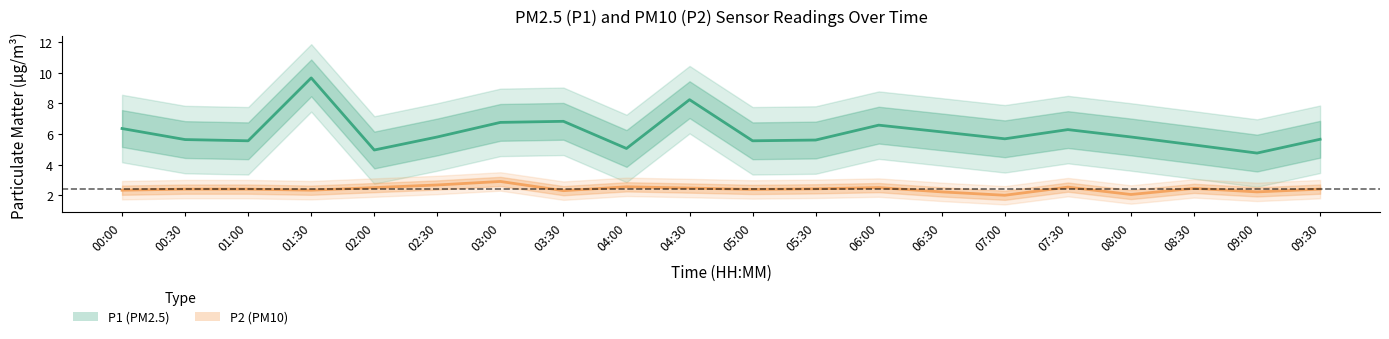

Is the value of P1 (PM2.5) at 07:00 greater than the value of P2 (PM10) at 05:00?

Yes